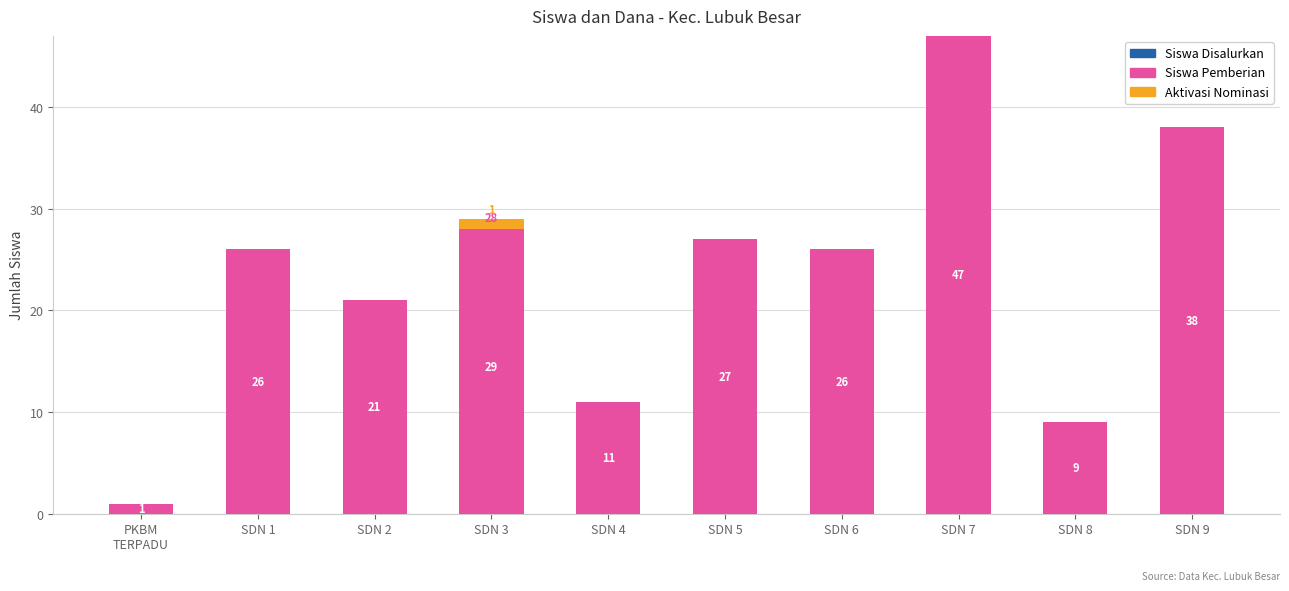

Between SDN 3 and PKBM
TERPADU, which is larger?

SDN 3